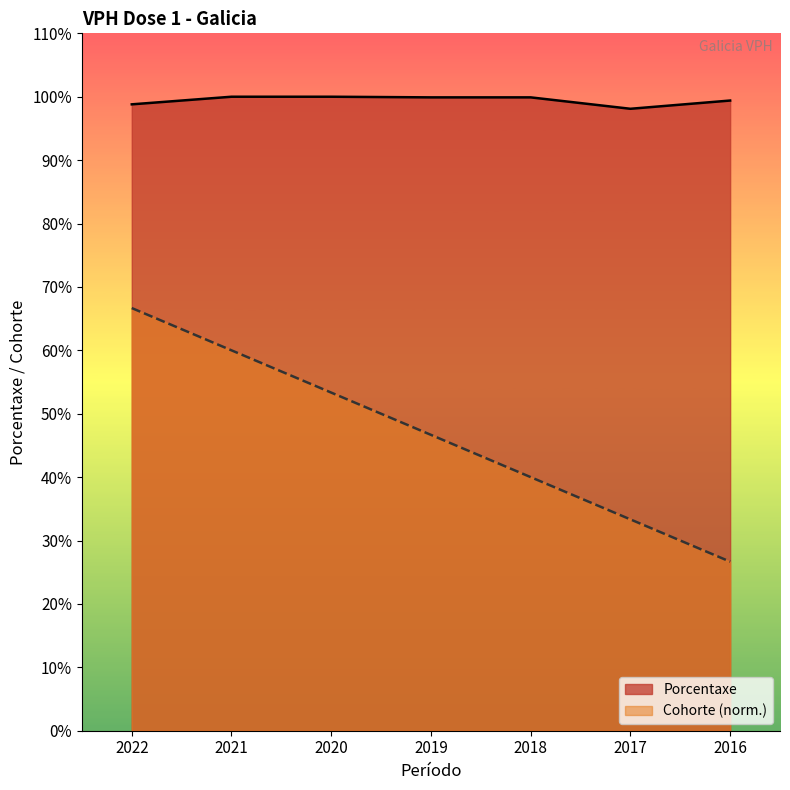

How many lines are shown in the chart?

2